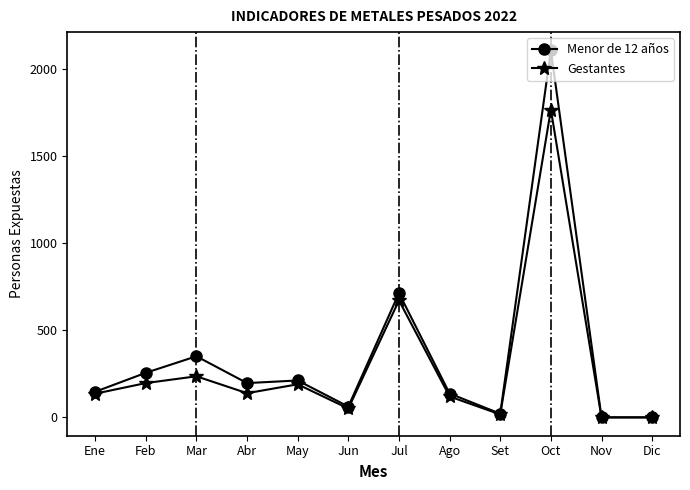

Which series has the widest spread of values?

Menor de 12 años